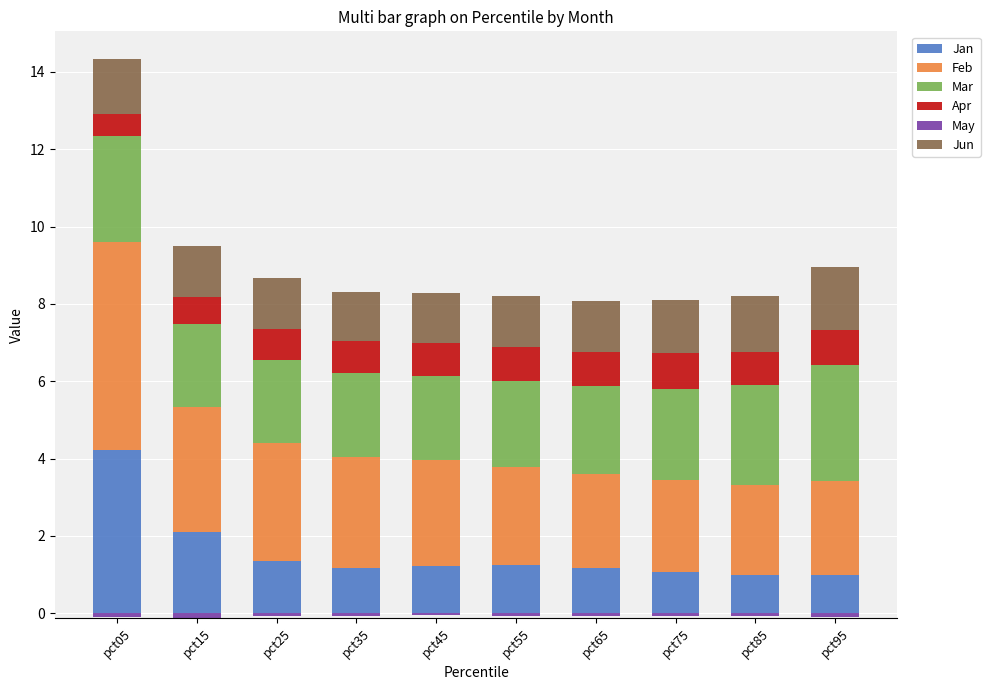

Which category has the highest value across all series?

pct05